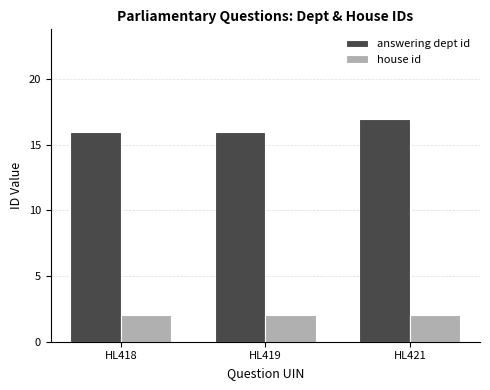

What is the value of the answering dept id bar at the 3rd from the left?

17